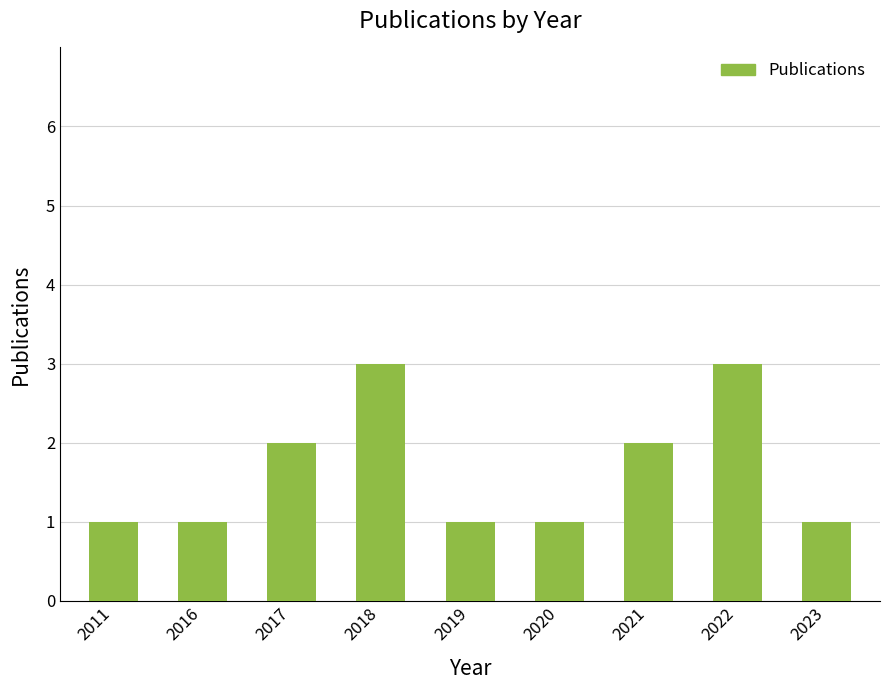

What is the difference between the maximum and minimum values?

2